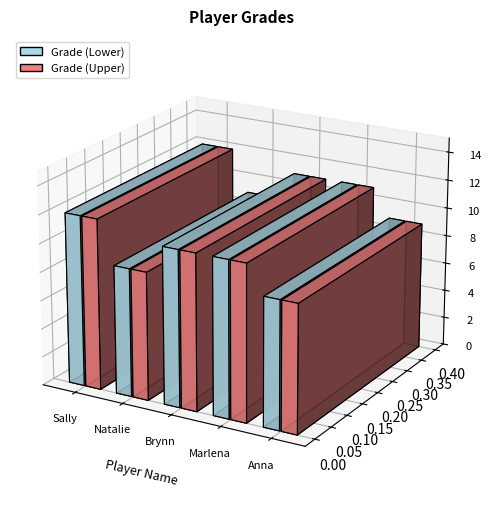

What is the sum of all Grade (Lower) values?

52